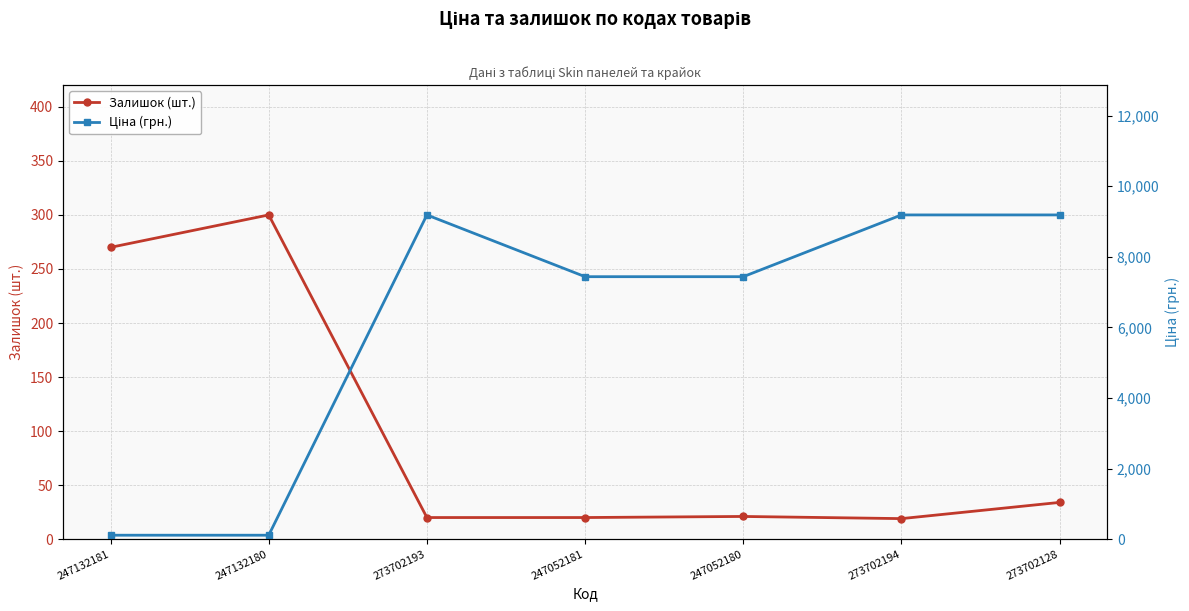

Which series has the largest range (max minus min)?

Ціна (грн.)